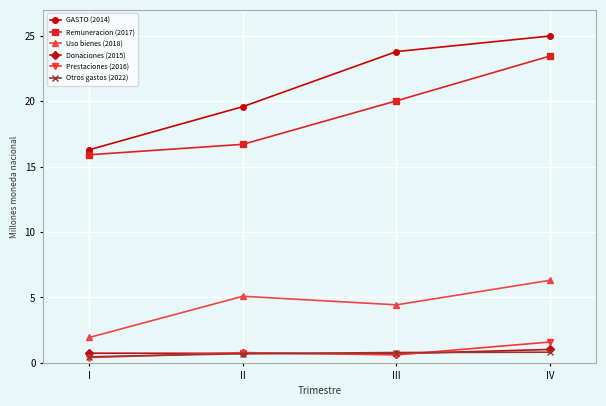

True or false: Donaciones (2015) and Uso bienes (2018) cross at least once.

False